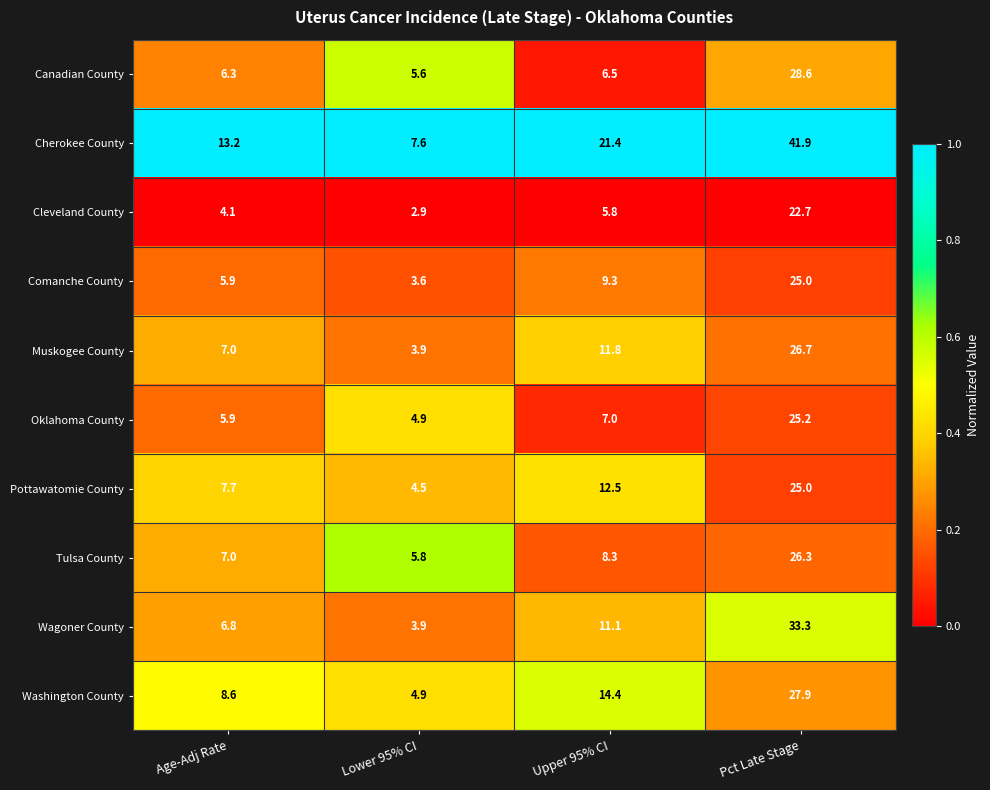

Which series has the widest spread of values?

Cherokee County